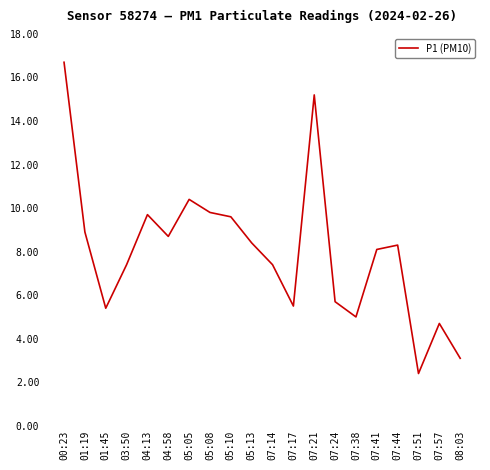

Which label corresponds to the largest value in the chart?

00:23